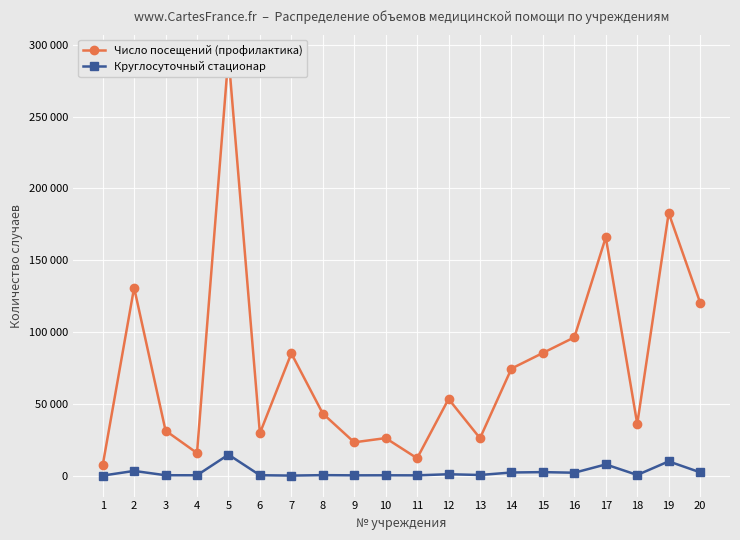

What is the difference between the maximum and minimum values in the Число посещений (профилактика) series?

285355